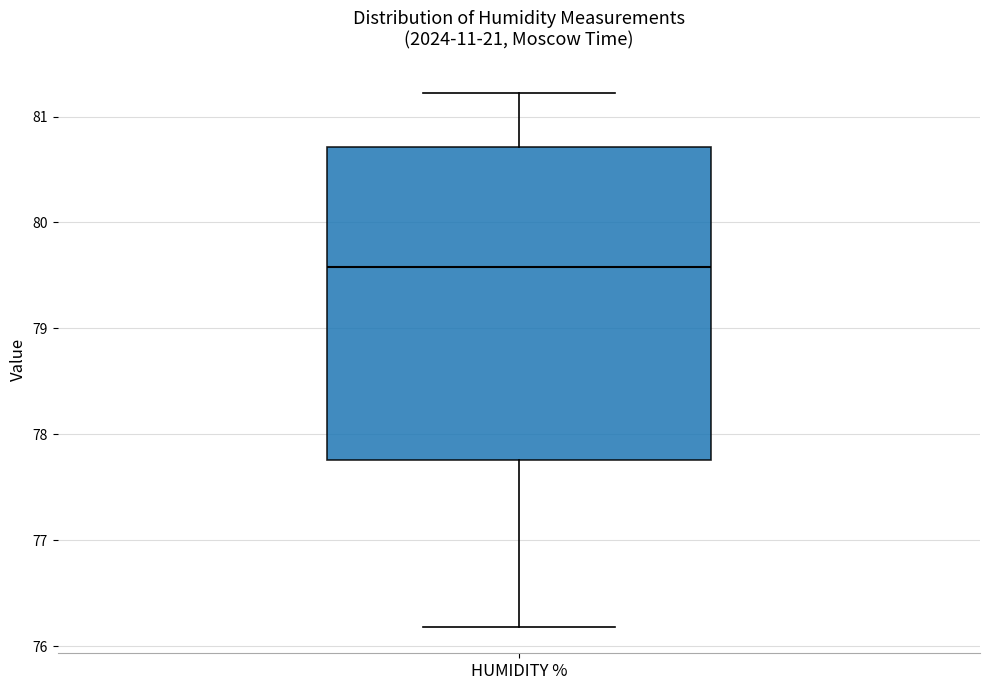

Transcribe this box plot: give where the median line is, the range the box spans, and where the two whiskers end, as read against the y-axis. The values are not printed on the chart, so give them approximately, as read against the axis.

median 79.6, box 77.8 to 80.7, whiskers 76.2 to 81.2